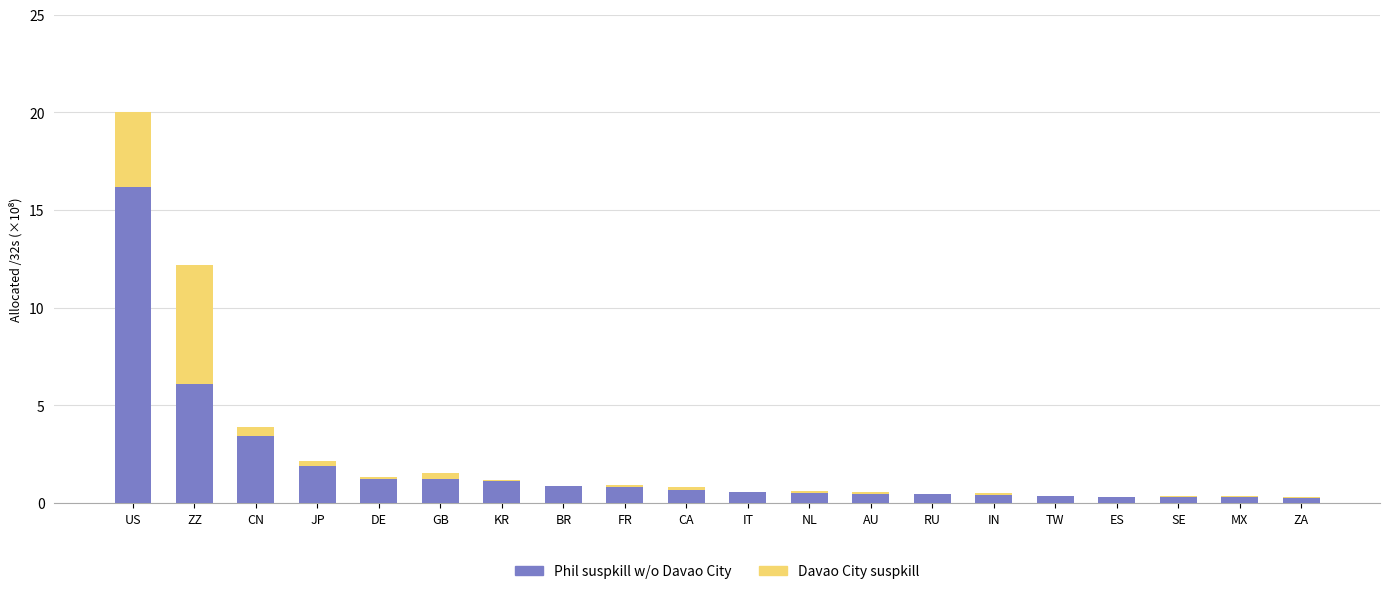

What is the average value of the Phil suspkill w/o Davao City series?

1.9